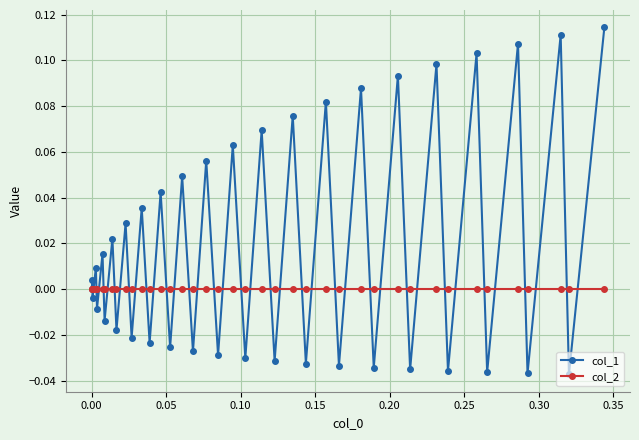

True or false: col_1 has more than 2 interior local peaks.

True